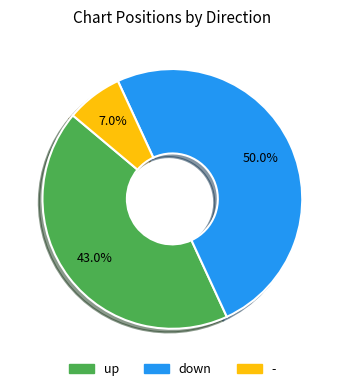

Between up and -, which is larger?

up